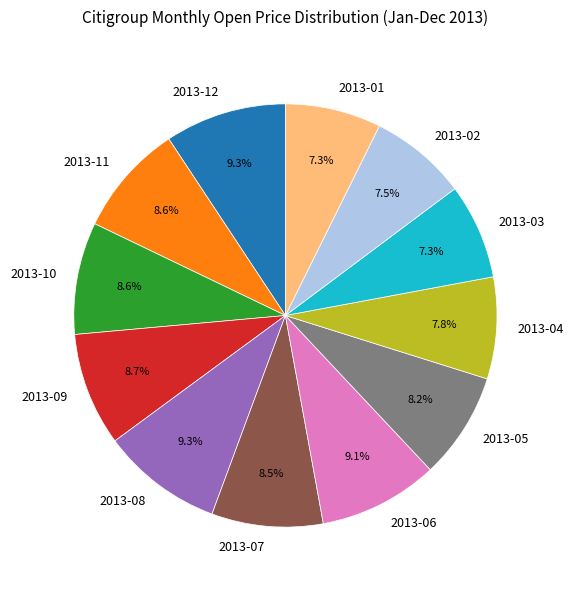

The 2013-11 slice represents 17% of the pie. True or false?

False